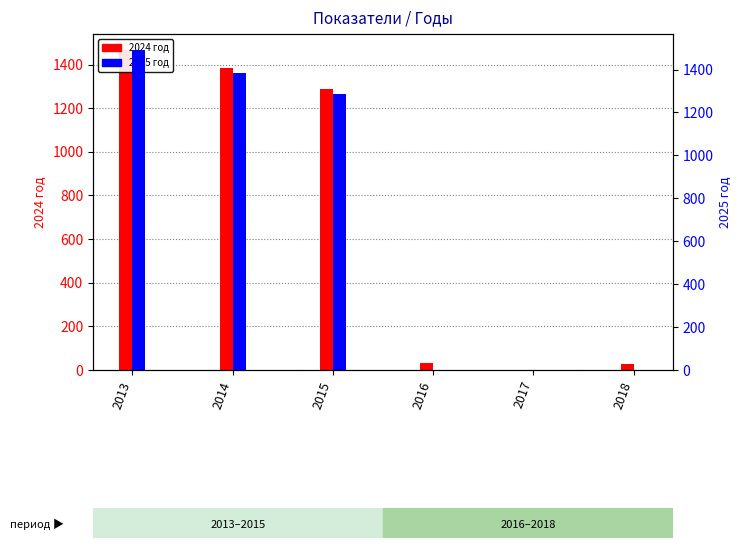

List the labels in order of 2024 год value, largest first.

2013, 2014, 2015, 2016, 2018, 2017